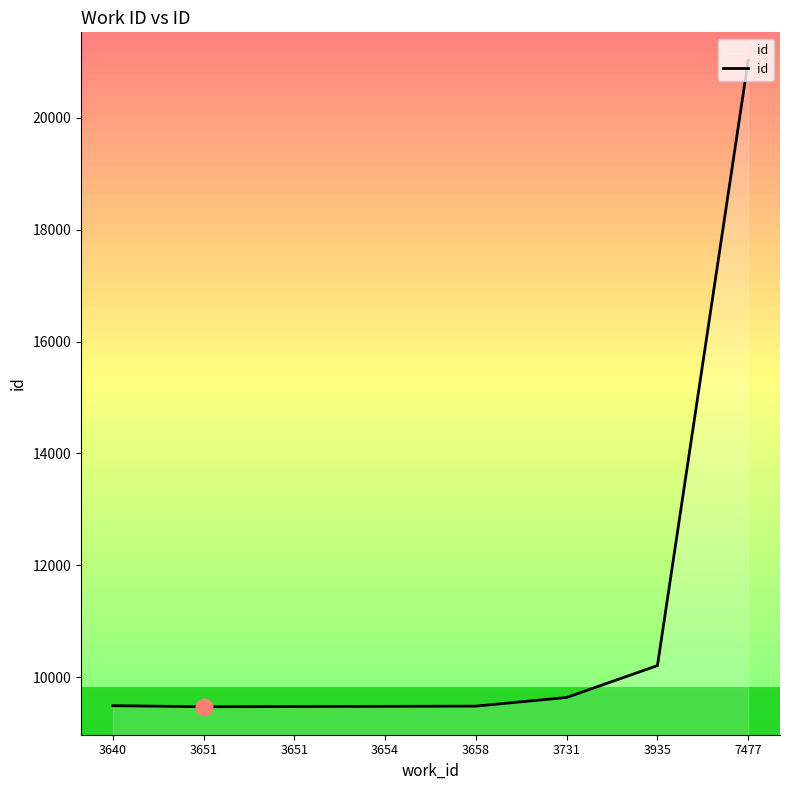

What is the difference between the second highest and minimum values?

735